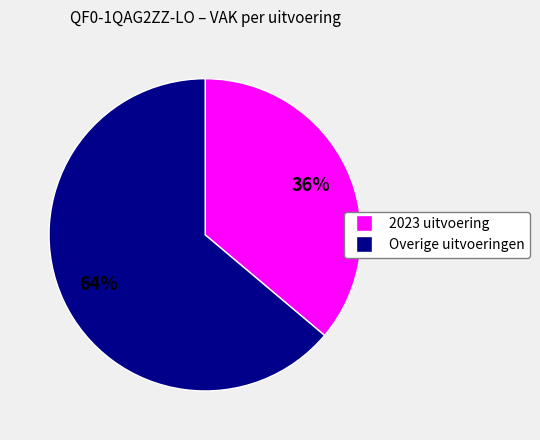

How many segments does this pie chart have?

2